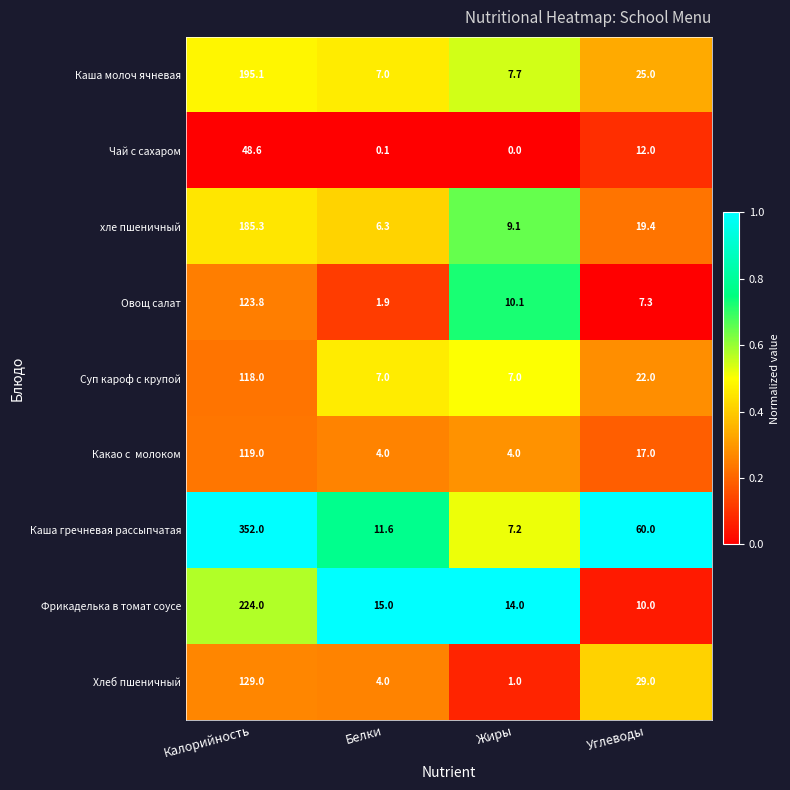

What is the difference between the highest and lowest values at Белки?

14.9